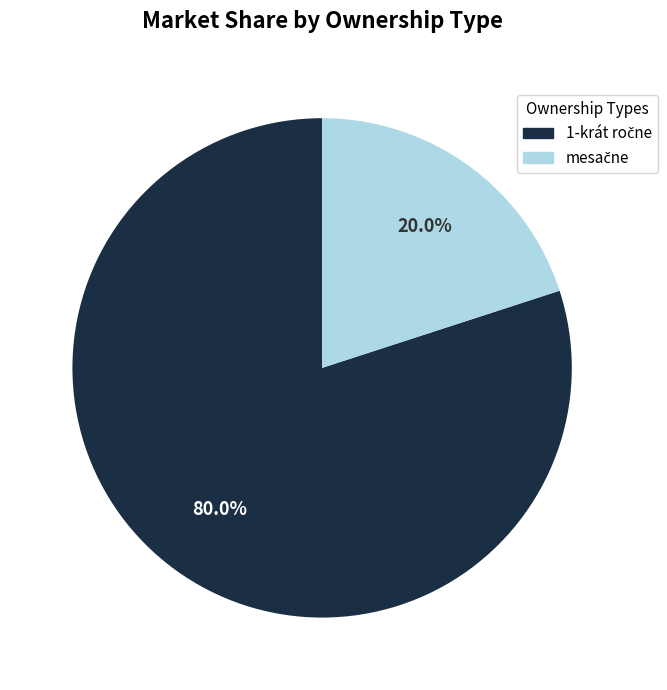

Is there a majority slice in this chart?

Yes